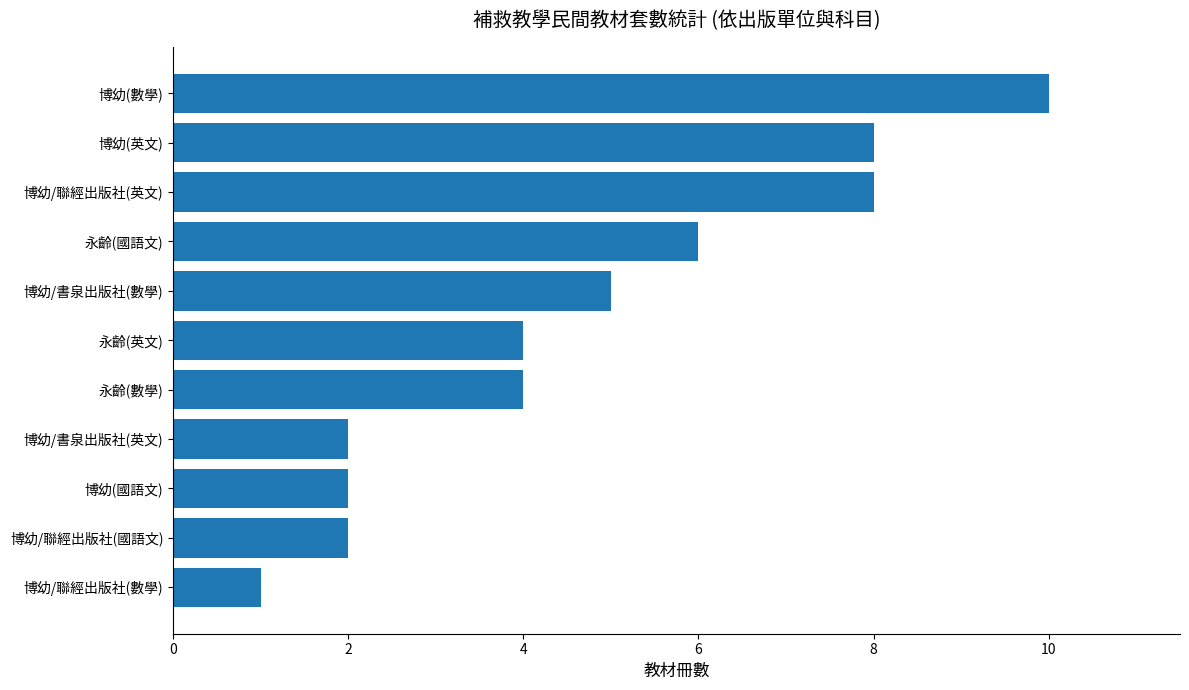

Reading bottom to top, transcribe all the data shown in this chart.

博幼/聯經出版社(數學)=1	博幼/聯經出版社(國語文)=2	博幼(國語文)=2	博幼/書泉出版社(英文)=2	永齡(數學)=4	永齡(英文)=4	博幼/書泉出版社(數學)=5	永齡(國語文)=6	博幼/聯經出版社(英文)=8	博幼(英文)=8	博幼(數學)=10